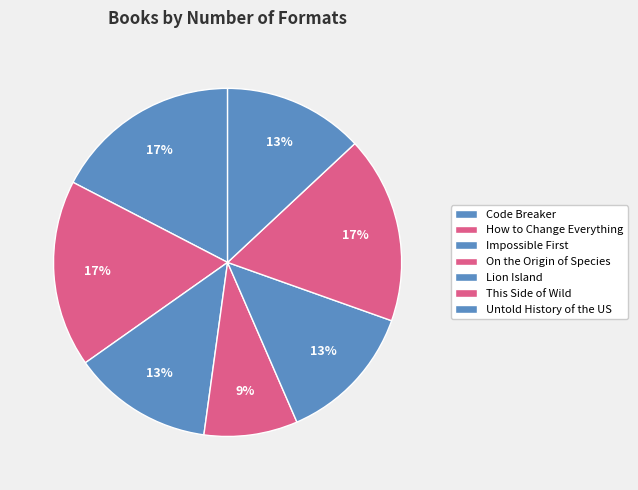

What percentage is the Lion Island slice, to the nearest percent?

13%